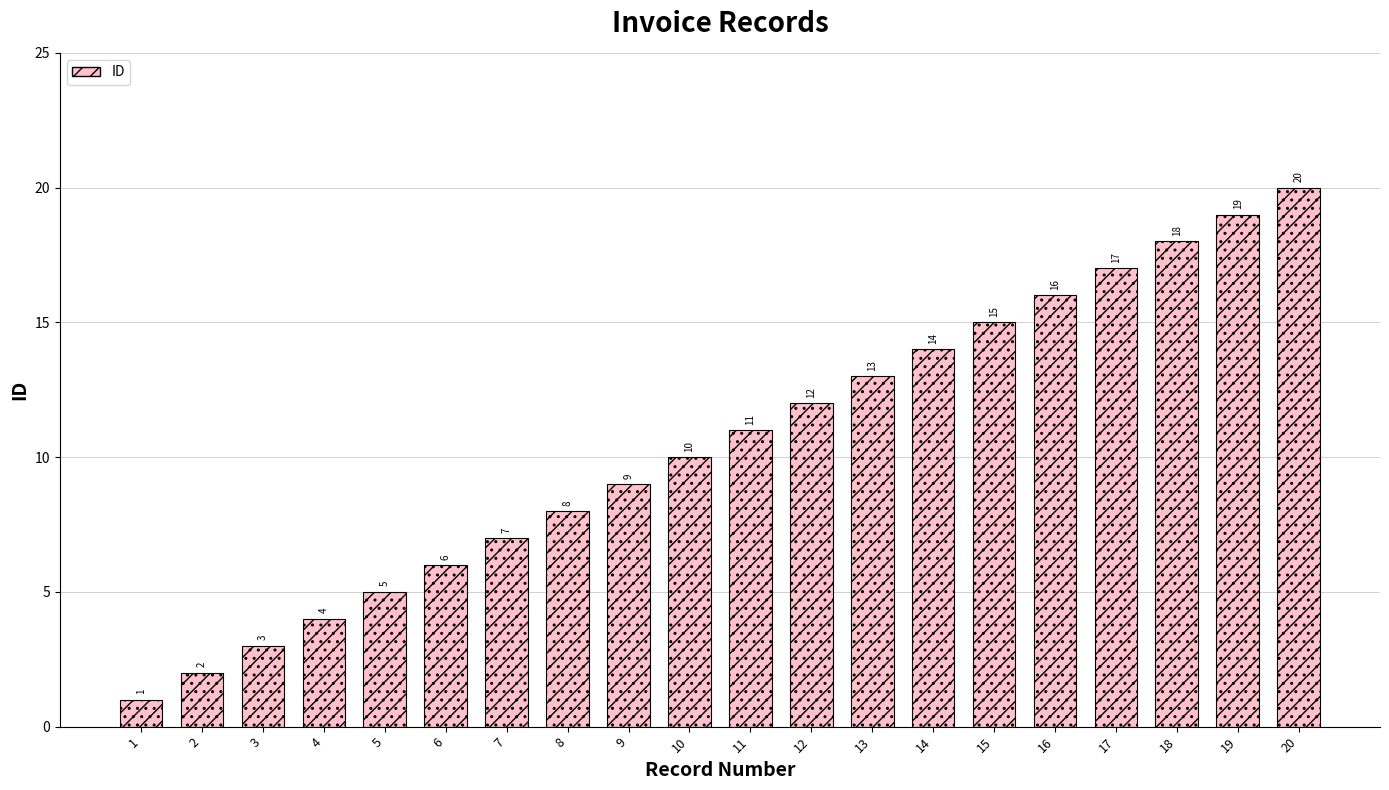

What is the ratio of the value at 15 to the value at 11?

1.4